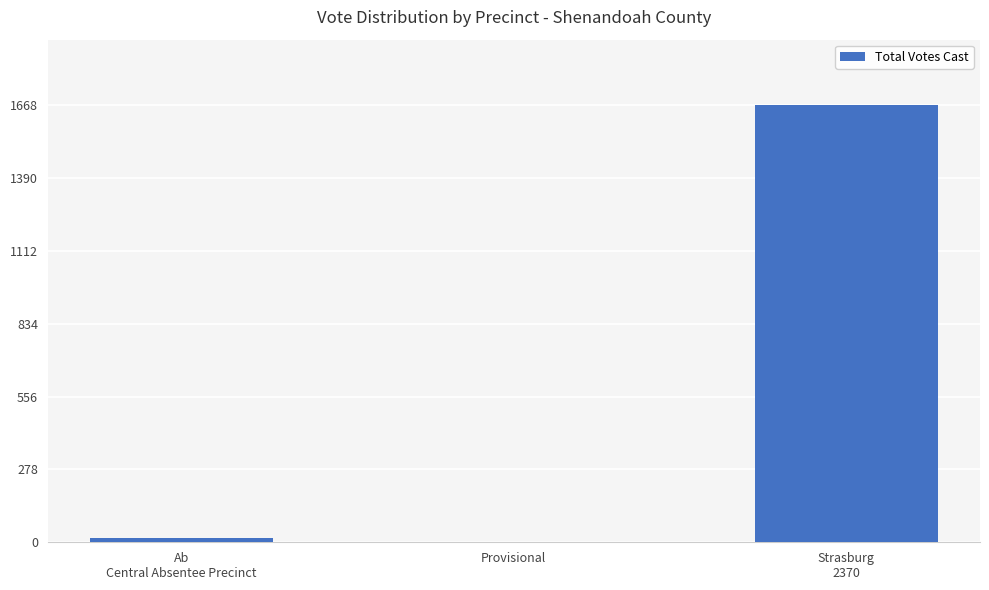

The chart shows a value of 0 at Provisional. True or false?

True